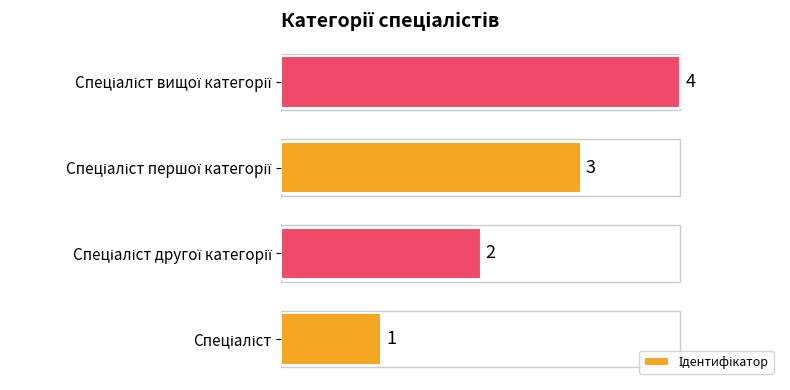

What is the maximum value shown in the chart?

4